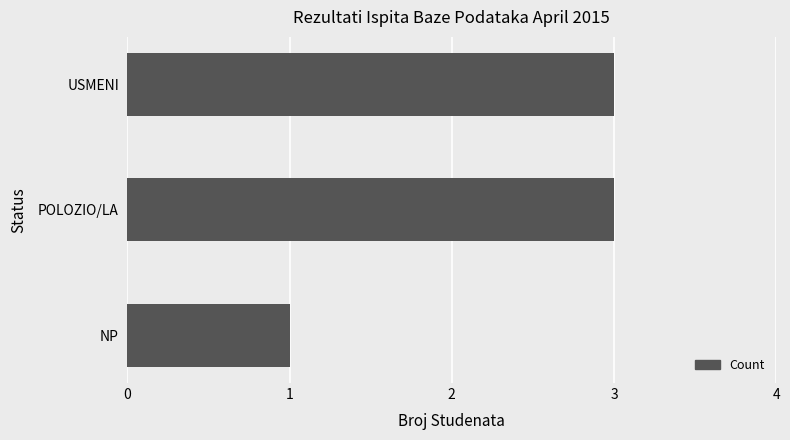

What is the change in value from NP to POLOZIO/LA?

+2